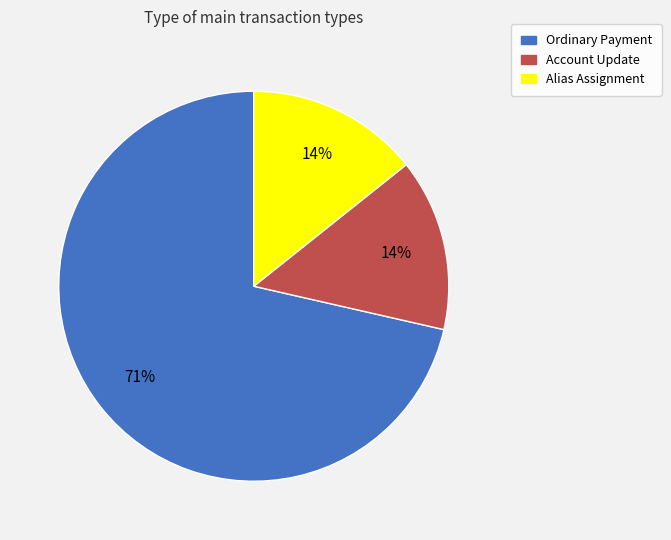

Is there any slice that represents more than half of the pie?

Yes